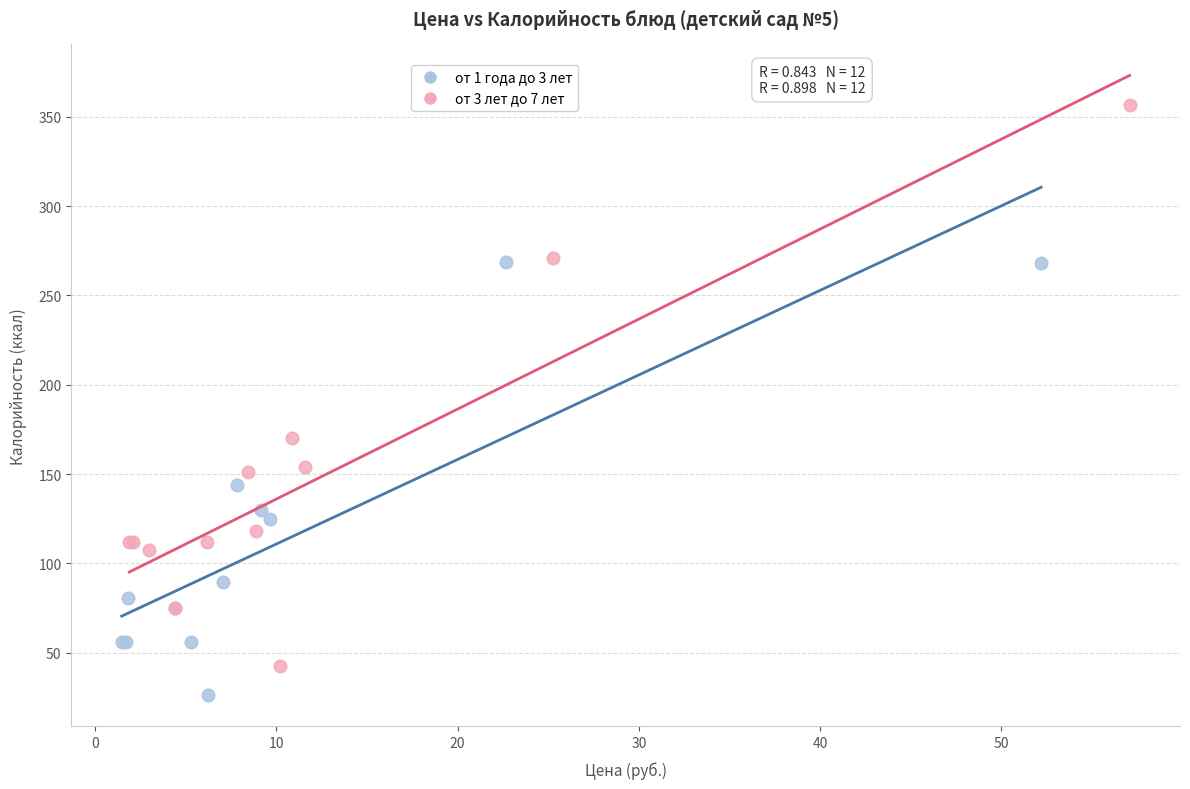

Which series reaches the maximum Y coordinate?

от 3 лет до 7 лет